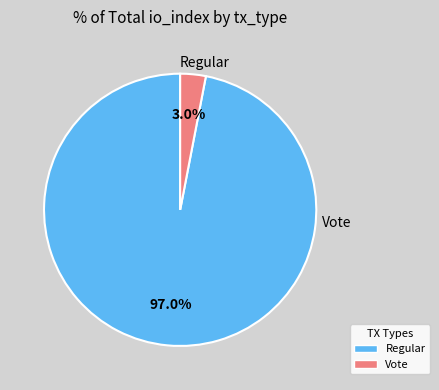

Rank the categories by value from highest to lowest.

Regular, Vote